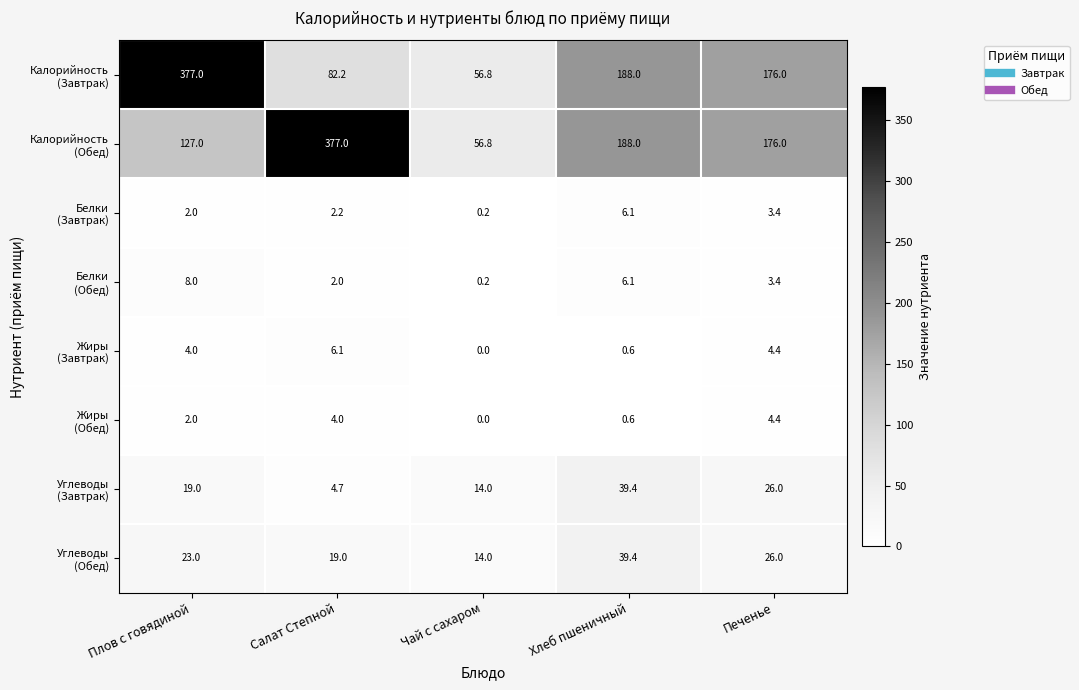

What is the spread (max minus min) of values at Плов с говядиной?

375.0